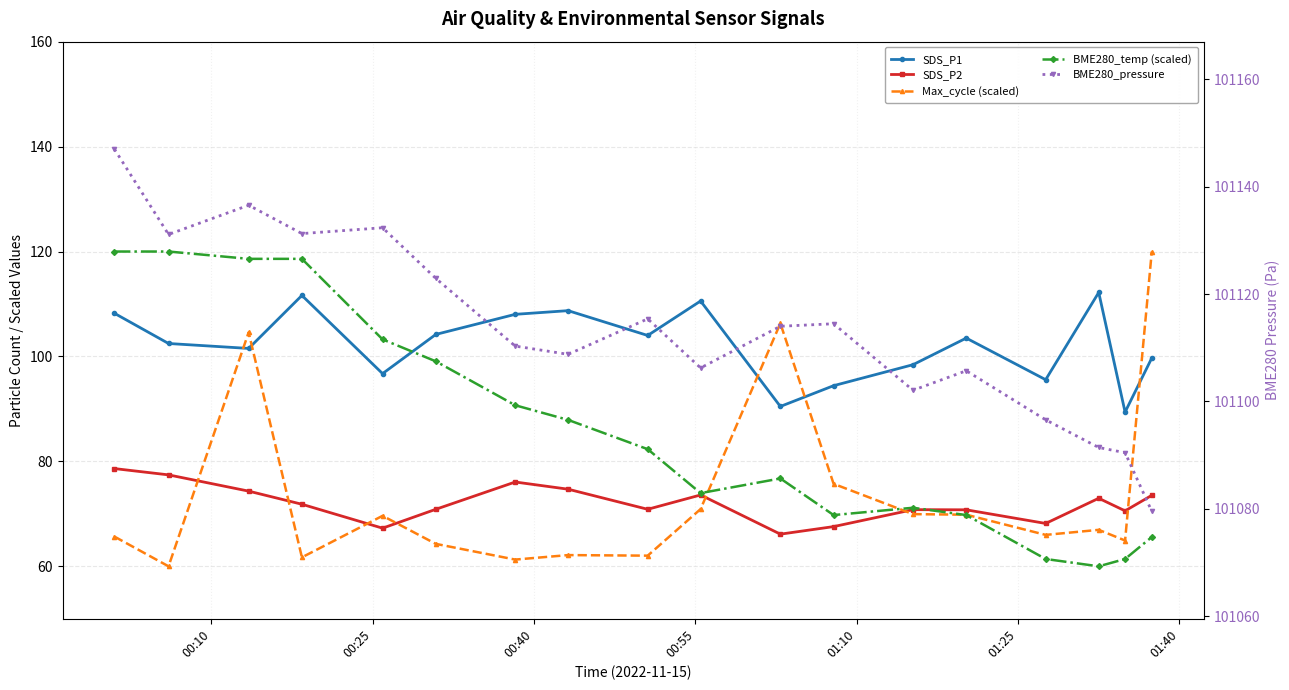

List the series in order of their peak value, highest first.

BME280_pressure, Max_cycle (scaled), BME280_temp (scaled), SDS_P1, SDS_P2